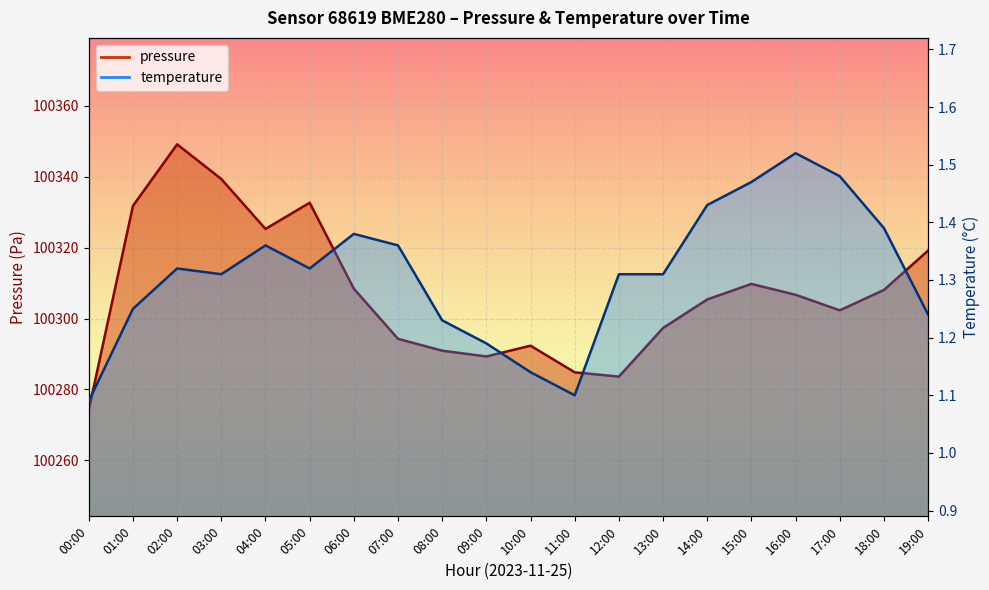

What is the value of the temperature point at the 16th from the left?

1.5